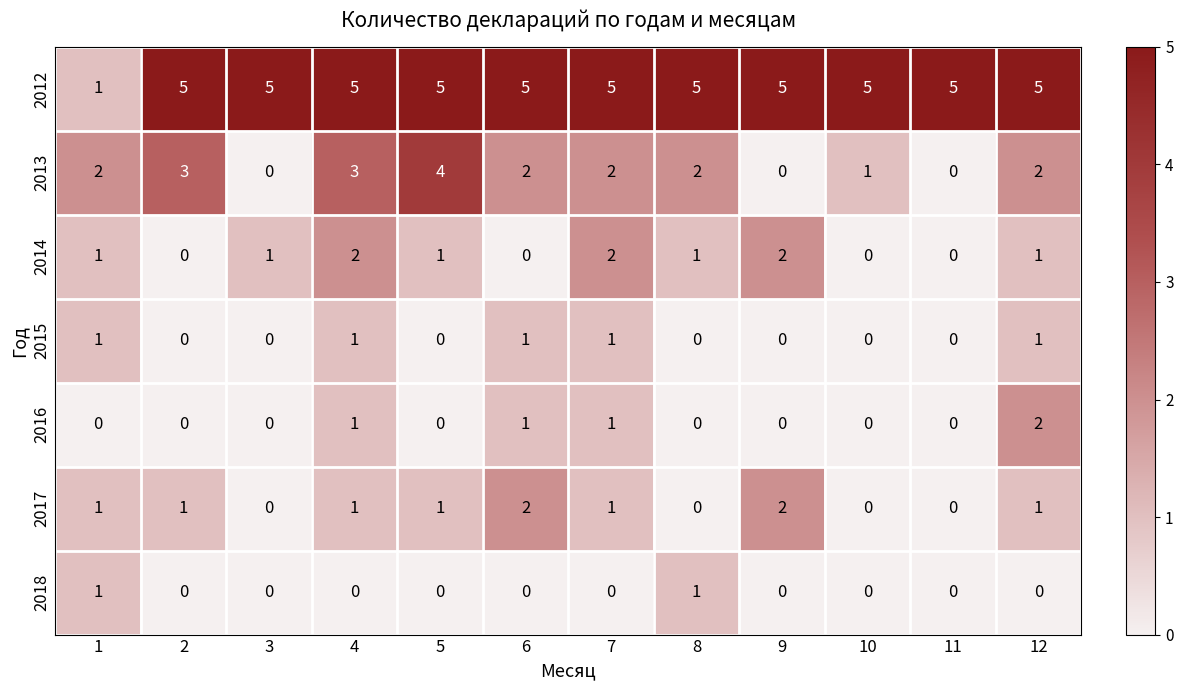

How many data points does each series have?

12